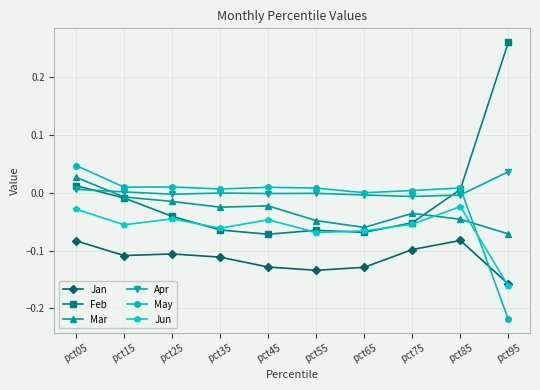

Which label corresponds to the largest value in the chart?

pct95